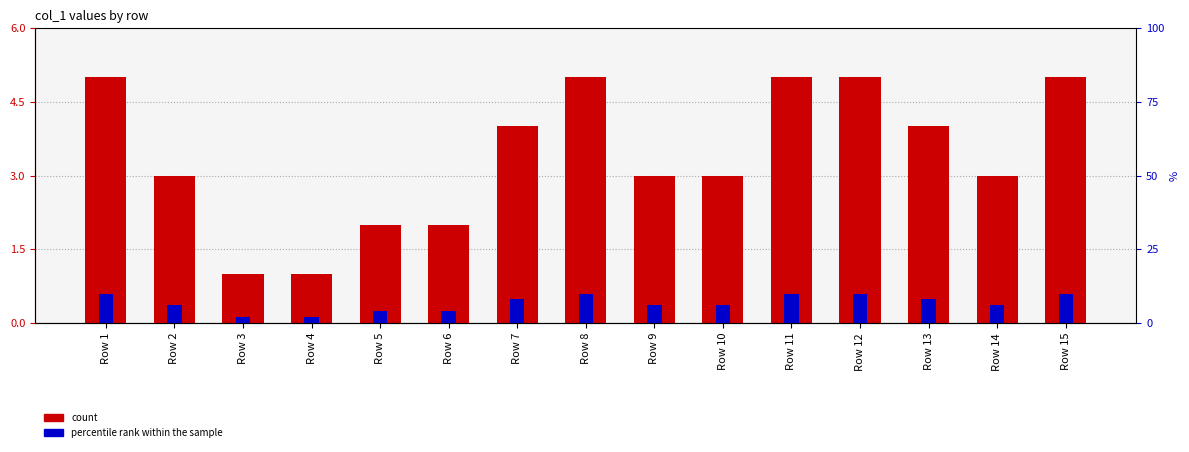

Count the number of data series in this chart.

2